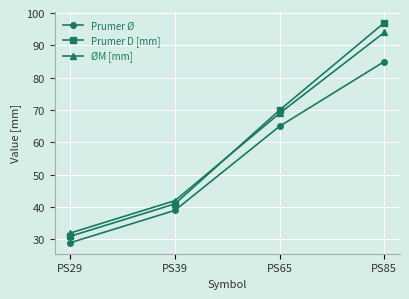

Is it true that Prumer D [mm] equals 70 at PS65?

True